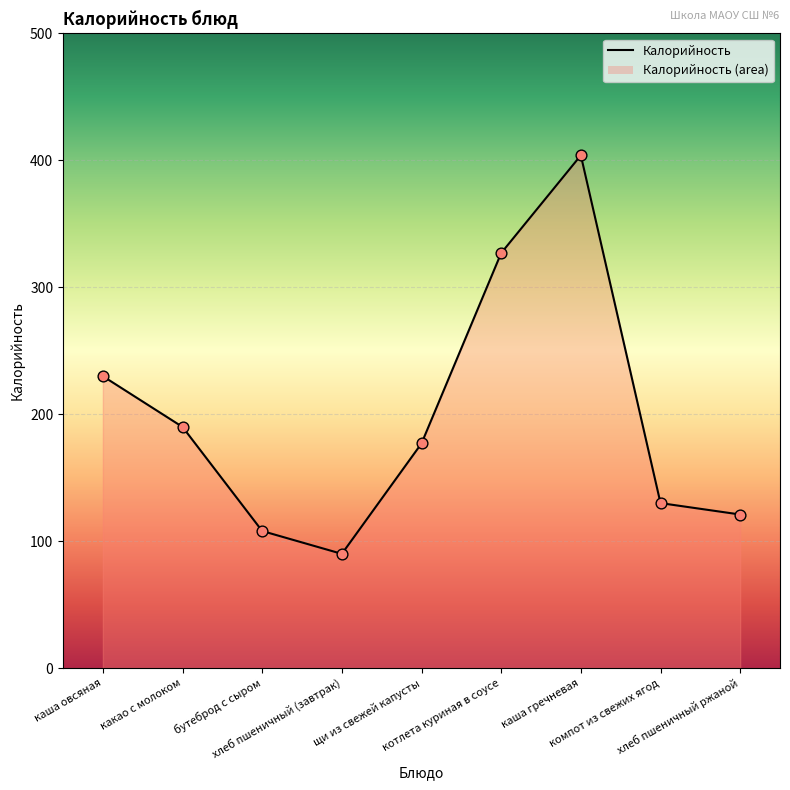

What is the ratio of the value at какао с молоком to the value at каша овсяная?

0.8